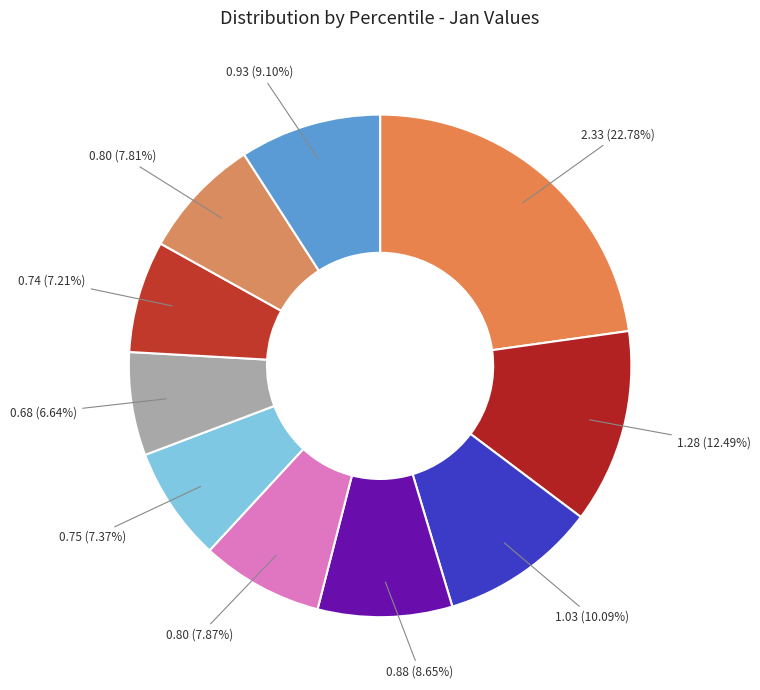

Which slice is the smallest?

pct65